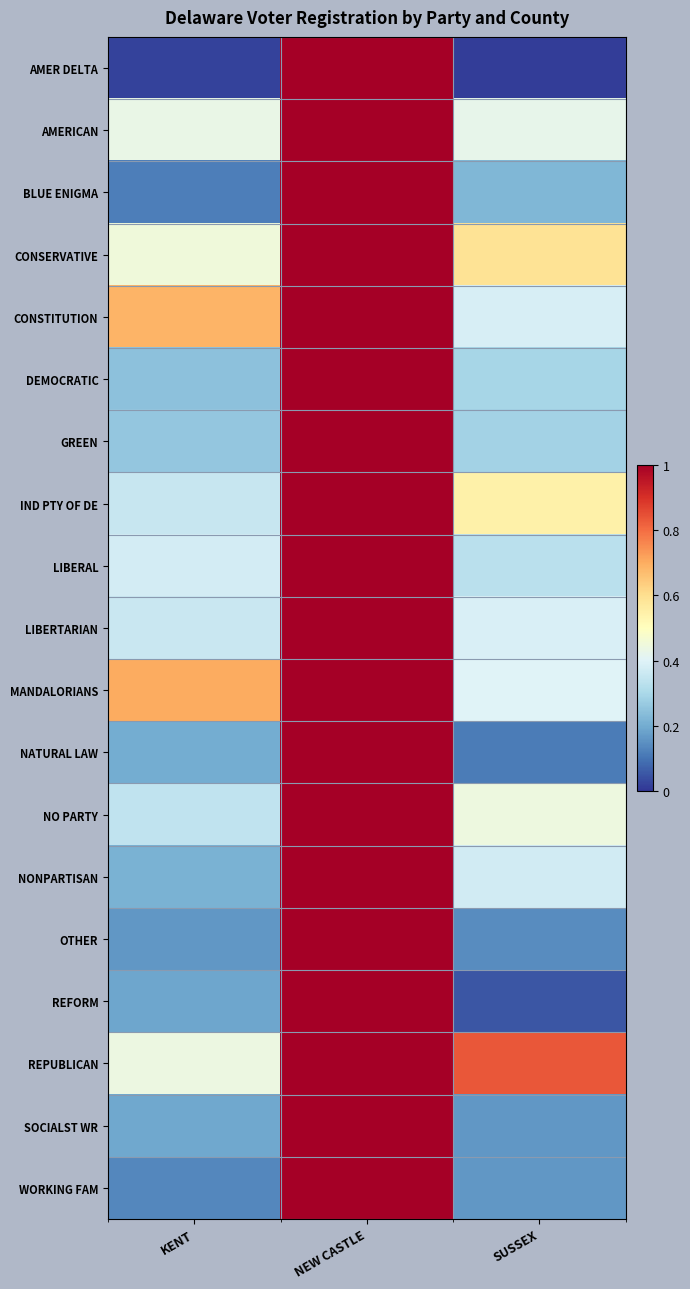

Between KENT and SUSSEX, which series saw the biggest shift?

REPUBLICAN